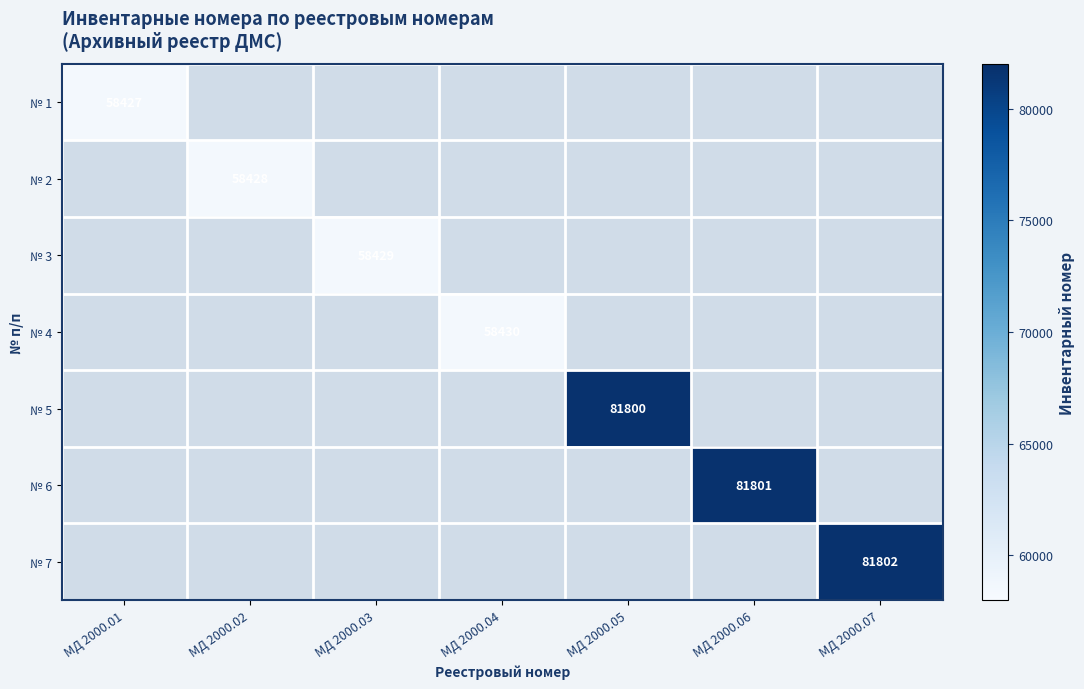

How many series are shown in this chart?

7